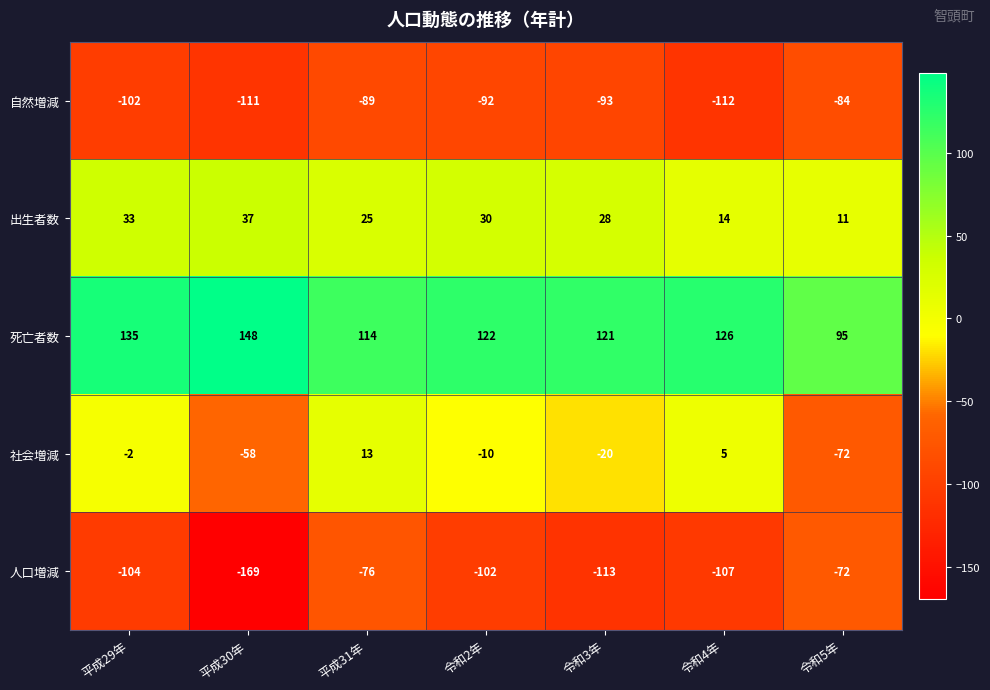

Is it true that 社会増減 equals -21 at 令和5年?

False